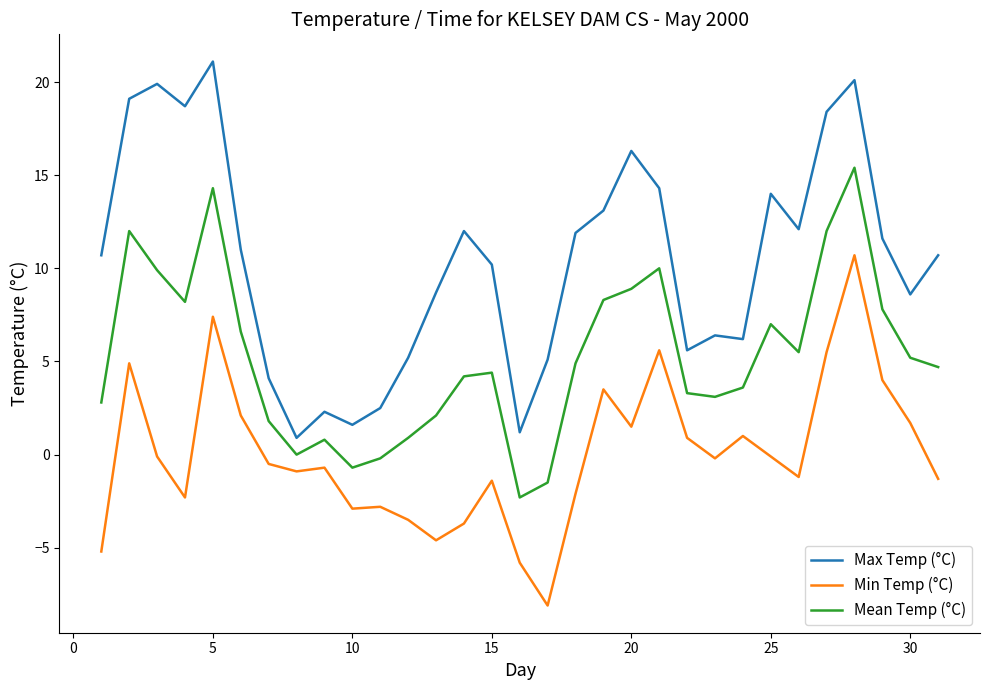

True or false: Max Temp (°C) and Mean Temp (°C) cross at least once.

False